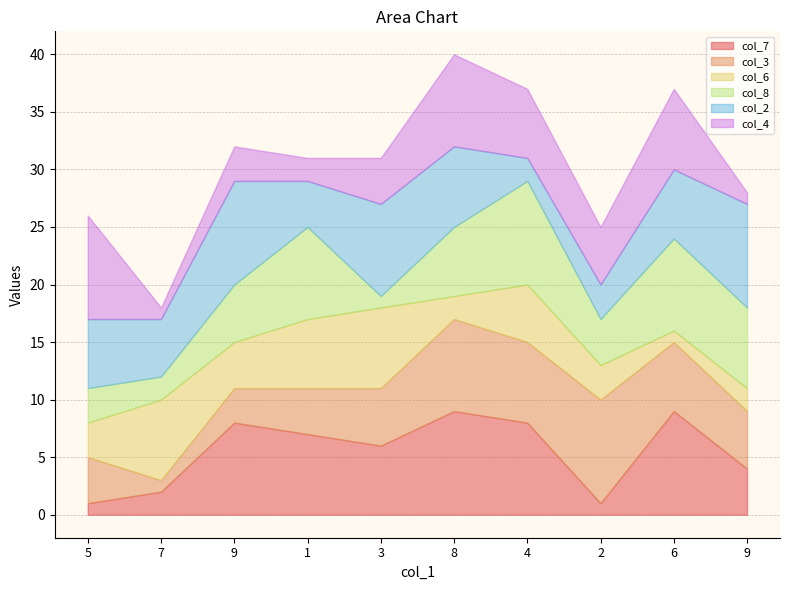

Which category has the lowest value in the col_6 series?

6